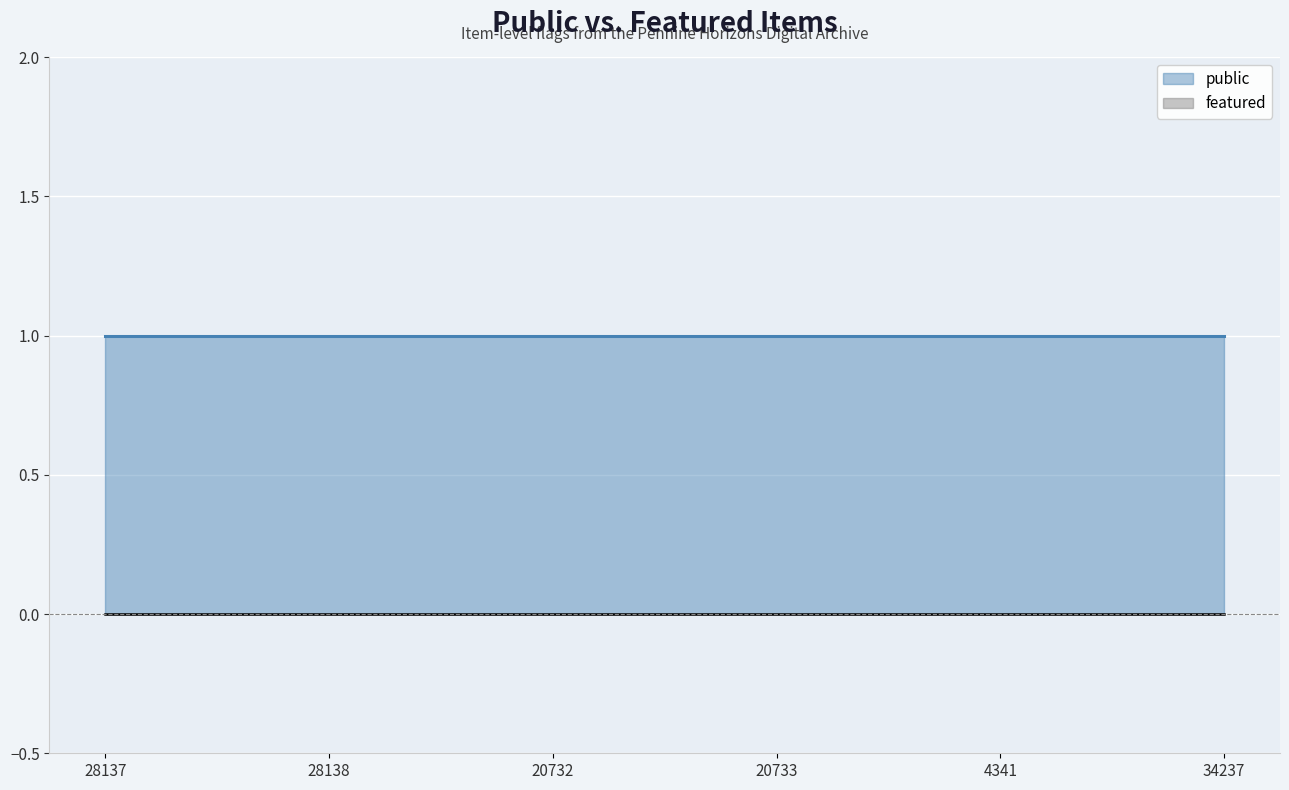

True or false: public has more than 1 points higher than both neighbors.

False